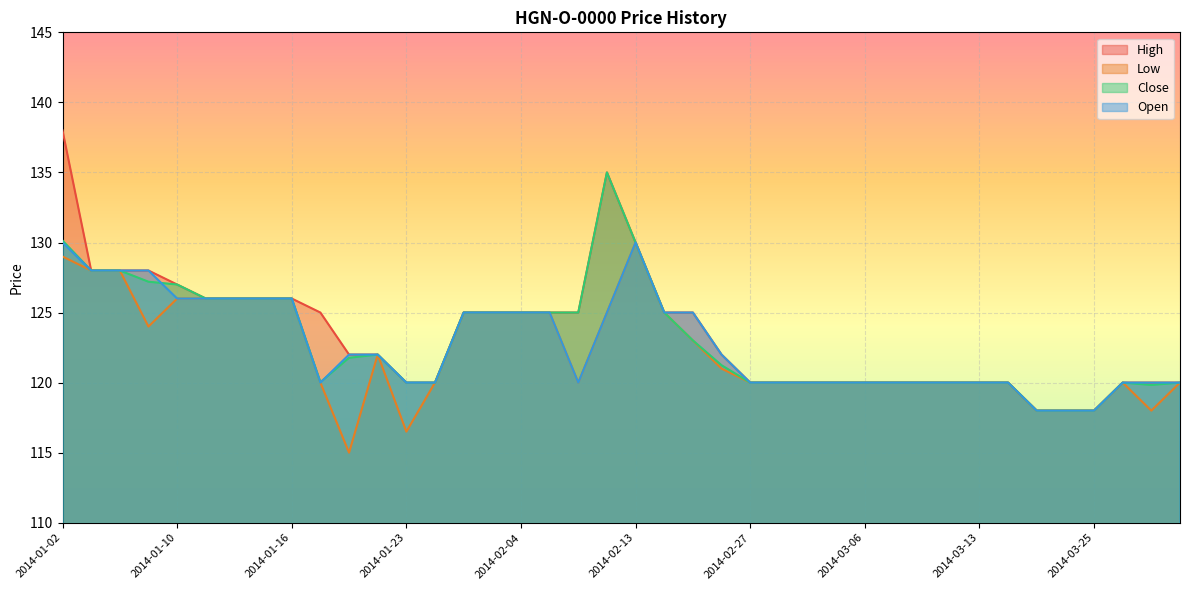

List the series in order of their overall mean, highest first.

High, Close, Open, Low